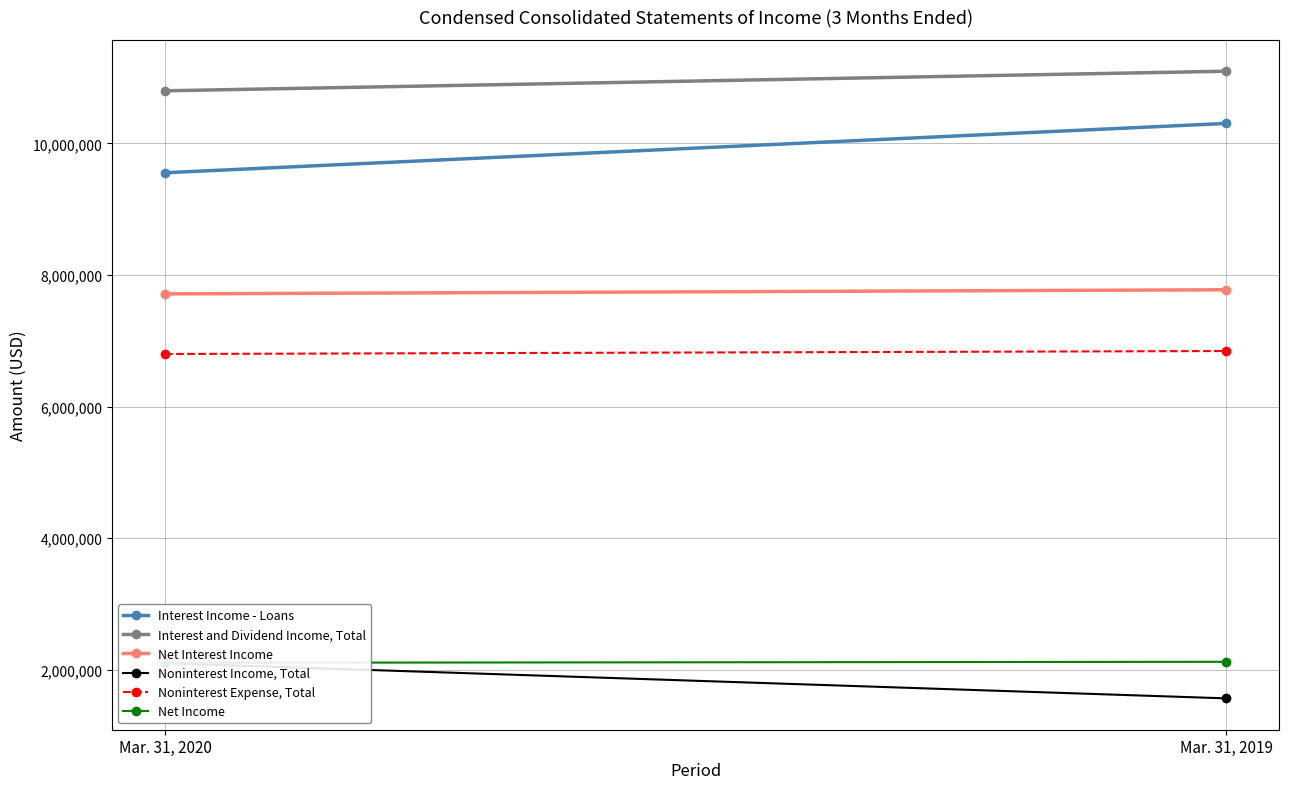

At how many categories does at least one series exceed 8325502?

2